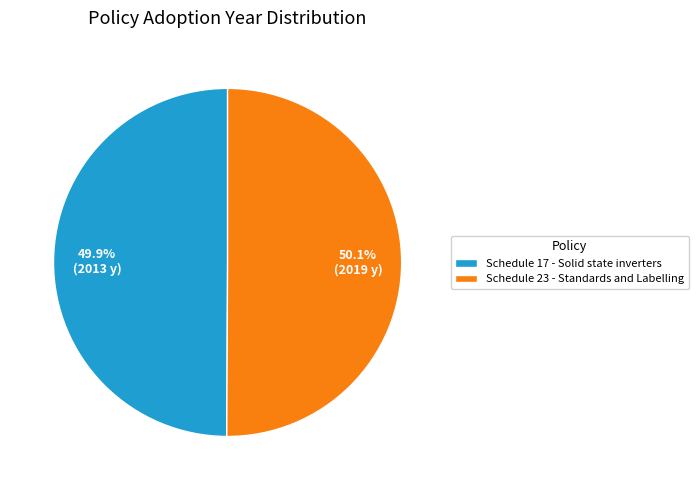

What portion of the pie excludes Schedule 23 - Standards and Labelling?

49.9%